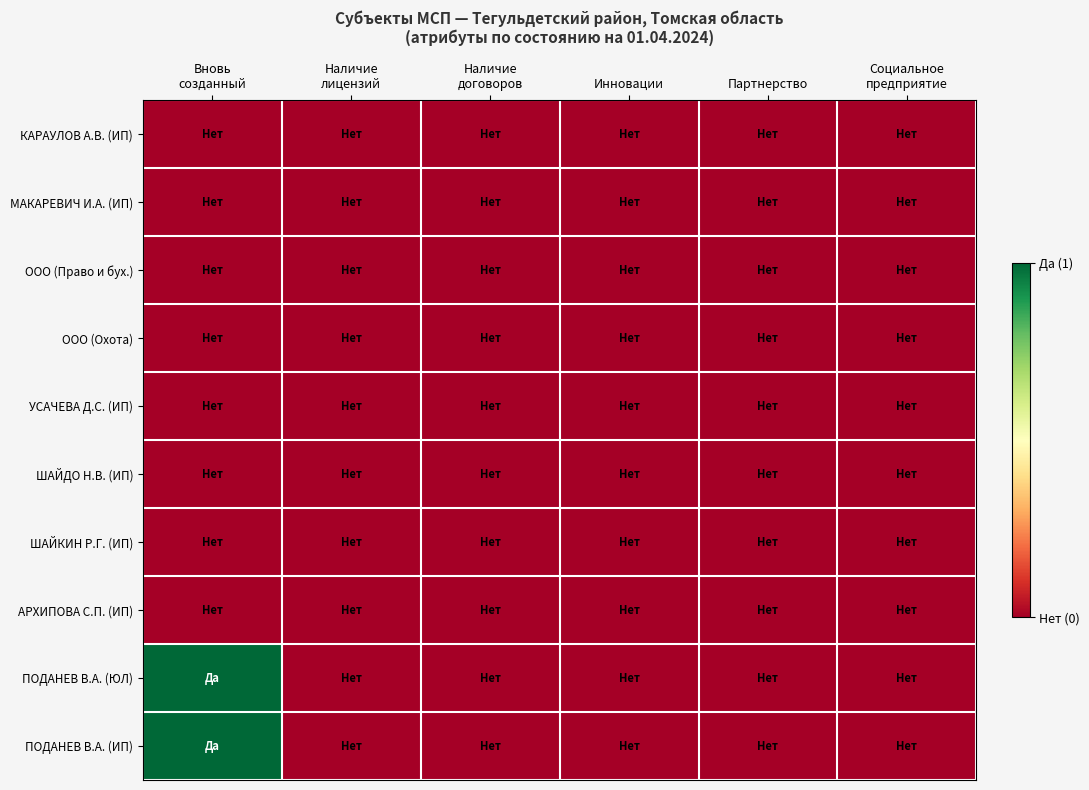

Rank the series by their maximum value, from highest to lowest.

ПОДАНЕВ В.А. (ЮЛ), ПОДАНЕВ В.А. (ИП), КАРАУЛОВ А.В. (ИП), МАКАРЕВИЧ И.А. (ИП), ООО (Право и бух.), ООО (Охота), УСАЧЕВА Д.С. (ИП), ШАЙДО Н.В. (ИП), ШАЙКИН Р.Г. (ИП), АРХИПОВА С.П. (ИП)